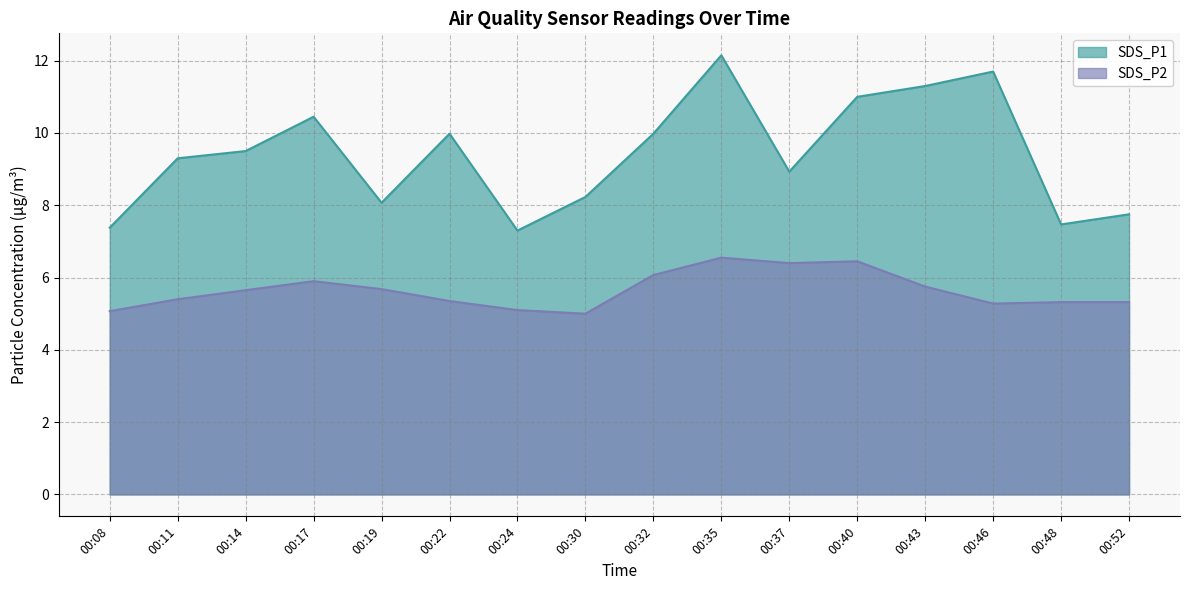

How many distinct data groups are displayed?

2